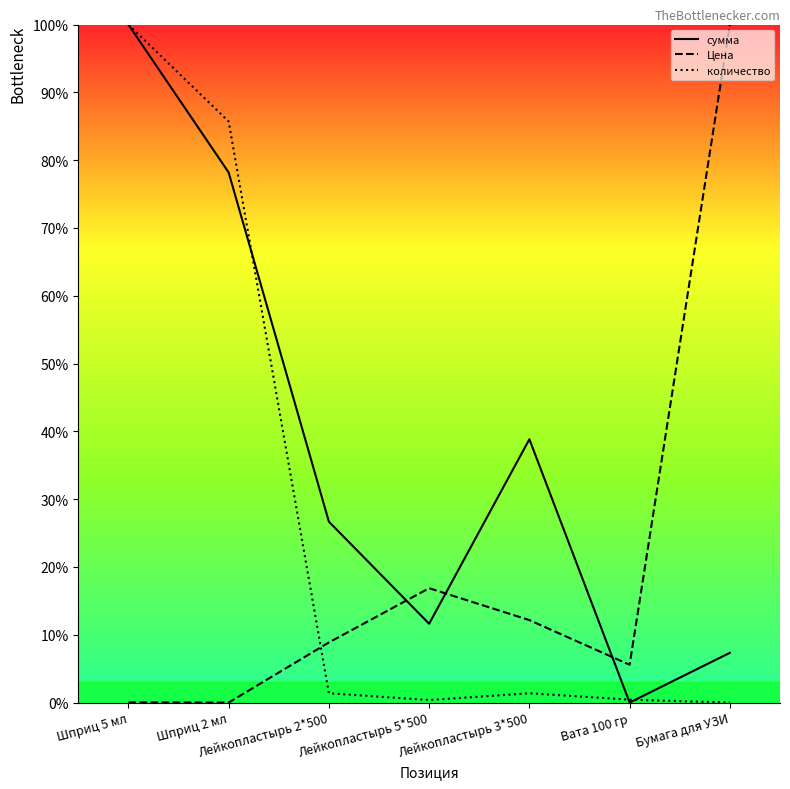

At how many categories does at least one series exceed 33?

4